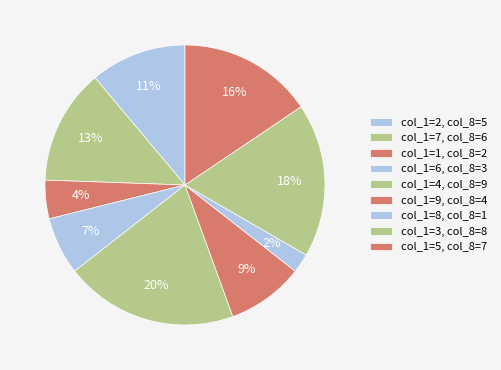

How many segments does this pie chart have?

9